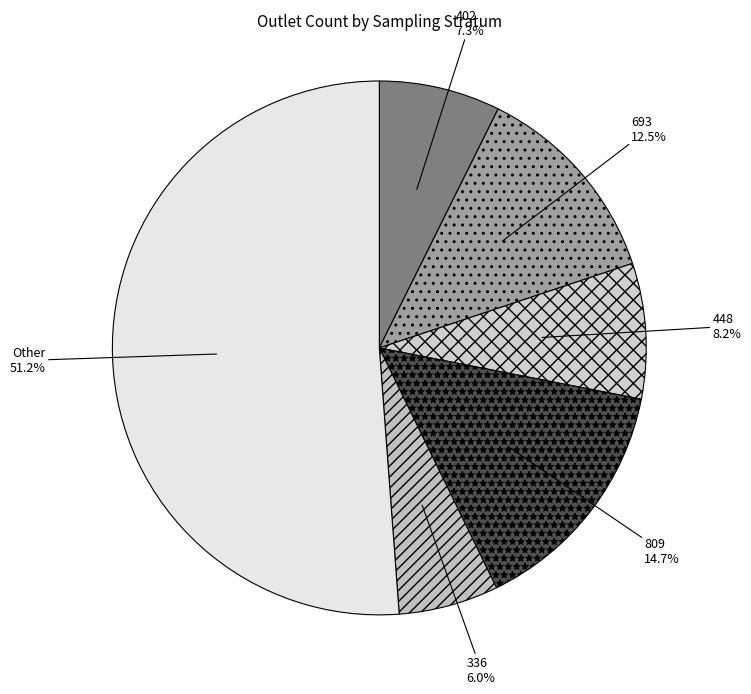

How many slices are in this pie chart?

6